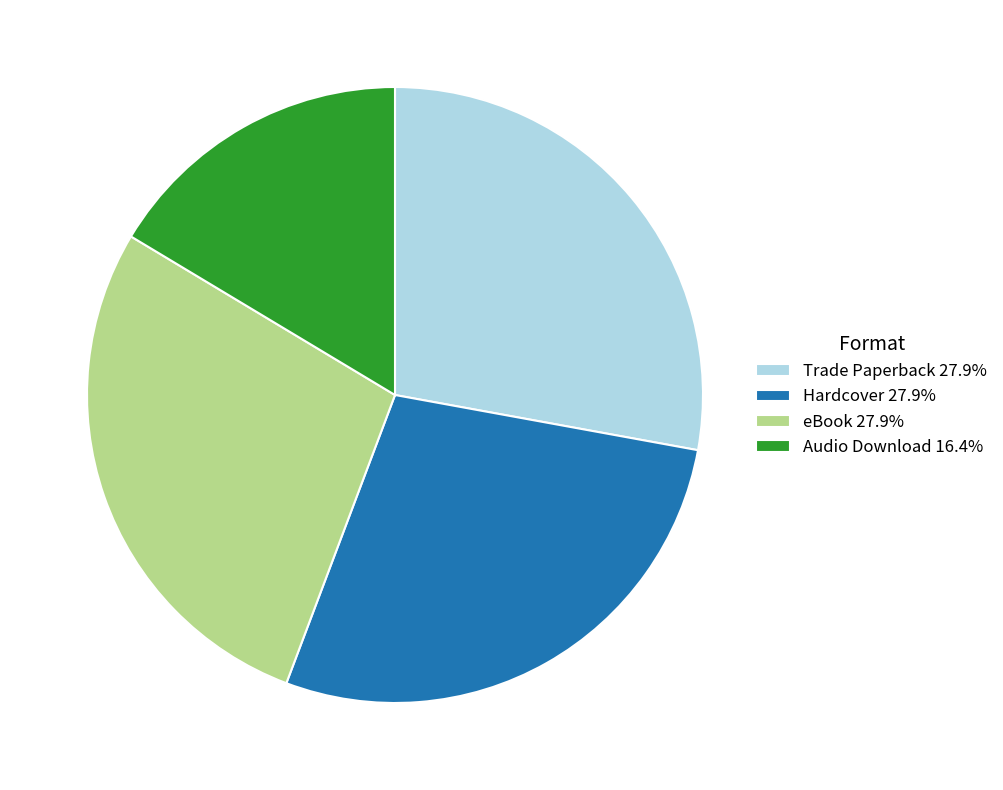

Does Hardcover 27.9% represent more than half of the total?

No